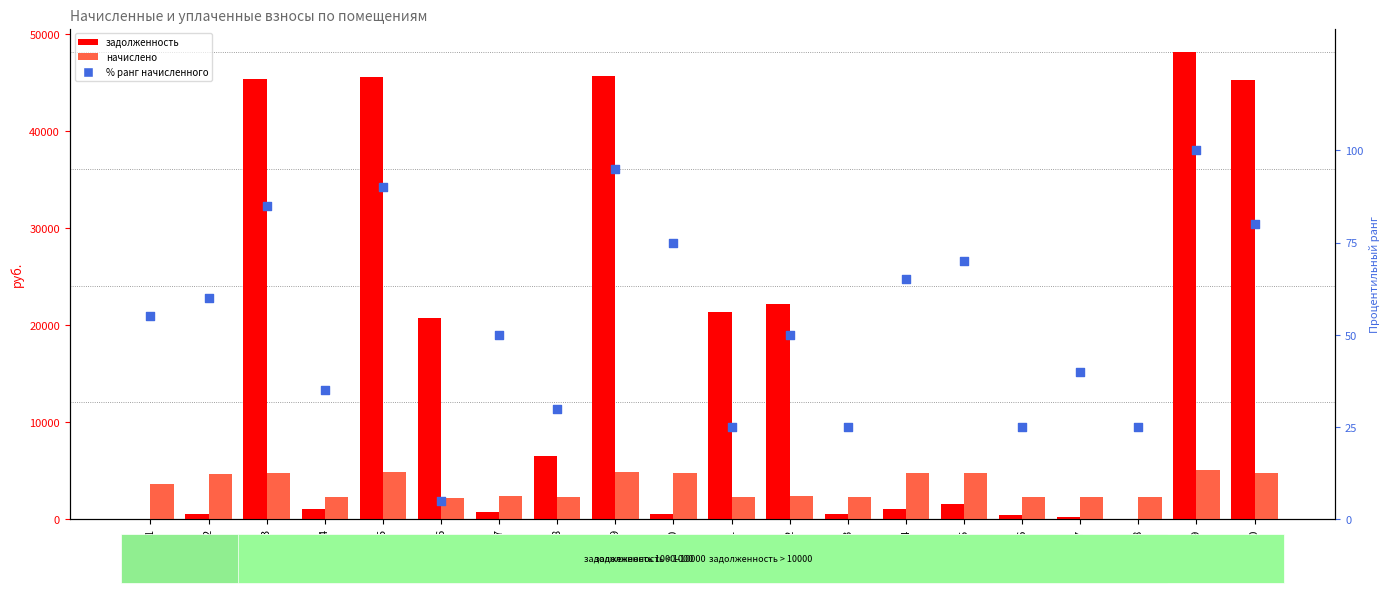

What is the total value across all series at 20?

50190.1